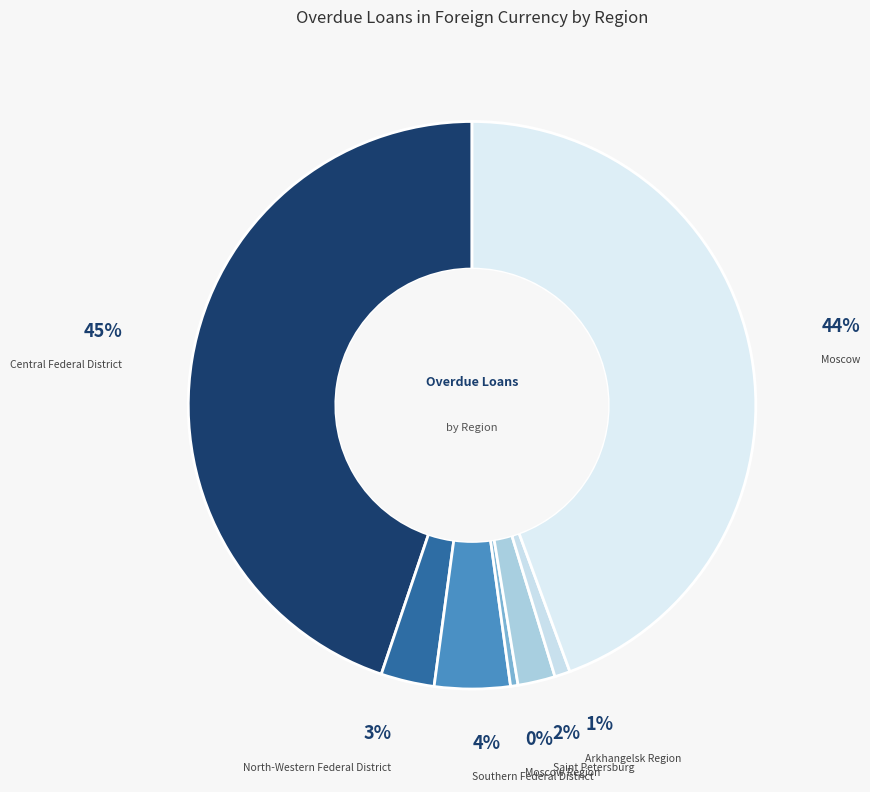

Approximately how many times larger is the value at Southern Federal District compared to Central Federal District?

0.1